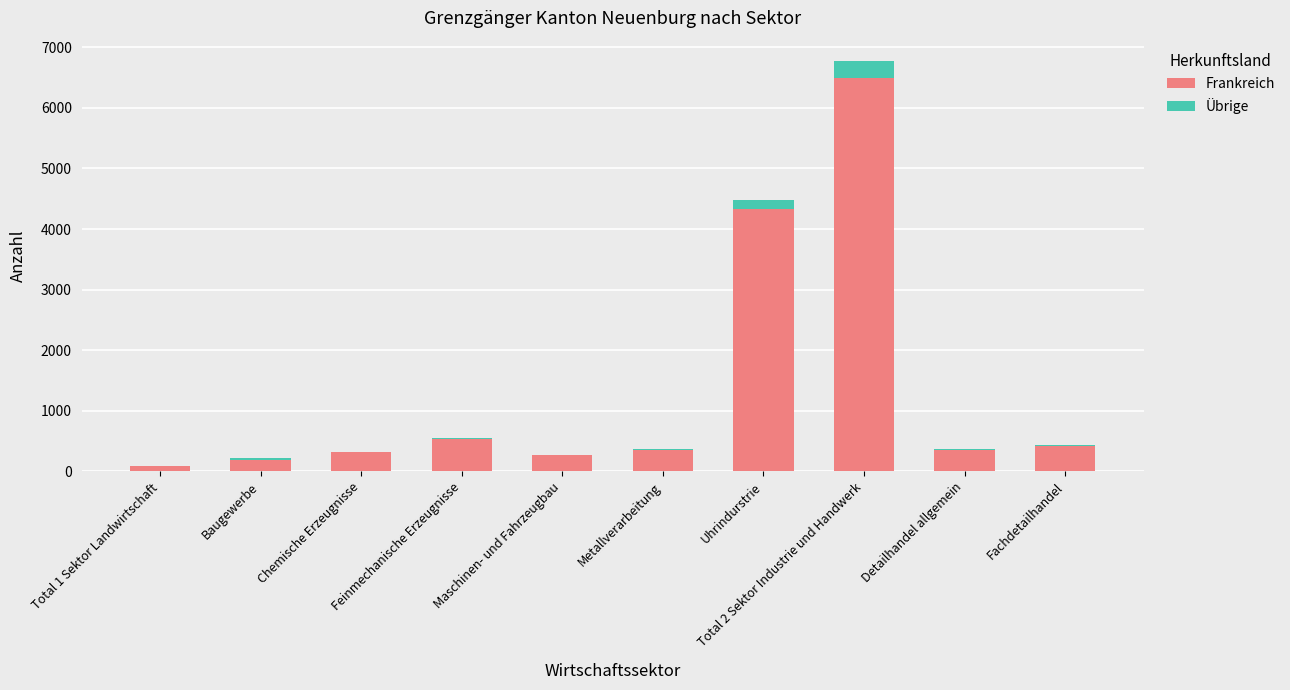

Is it true that Frankreich equals 267 at Maschinen- und Fahrzeugbau?

True